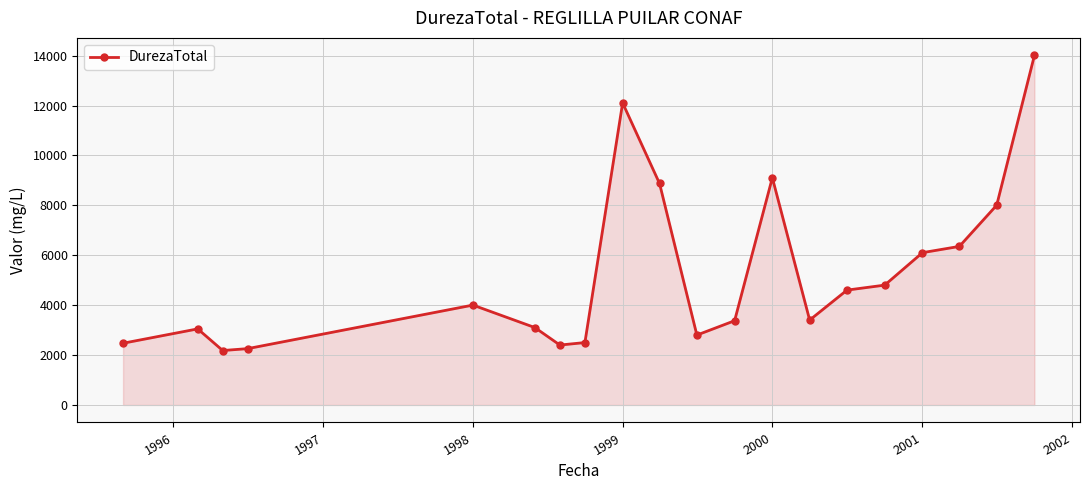

What is the value of the 10th point from the left?

8877